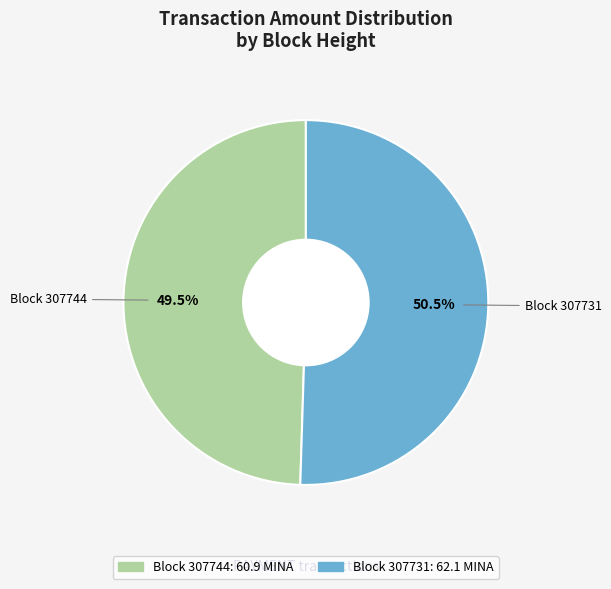

How many segments does this pie chart have?

2